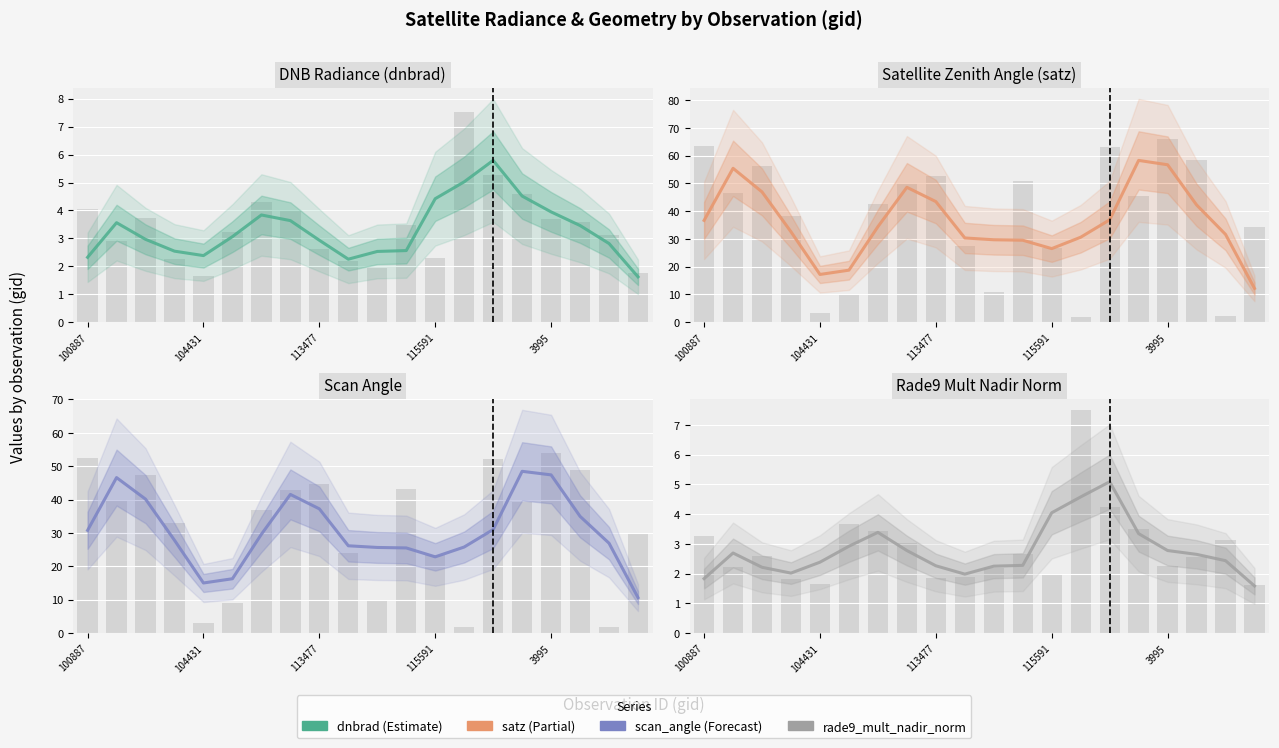

The value of dnbrad at 15 is 4.5. True or false?

True